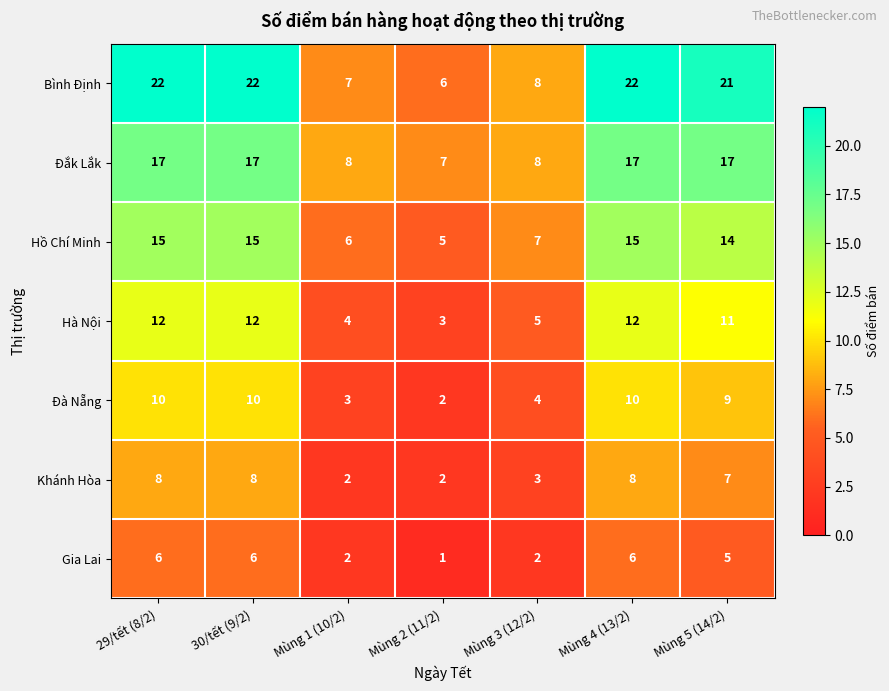

How many Hà Nội values are between 4 and 12?

6